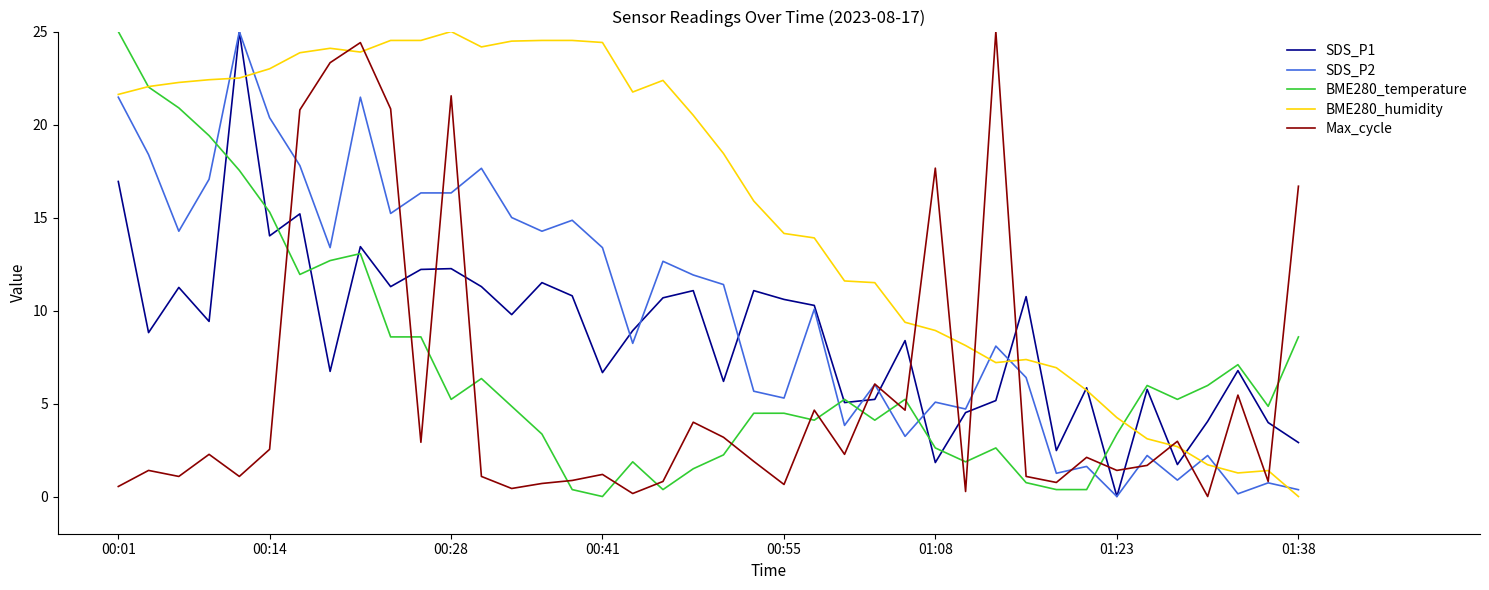

Which series has the largest total across all categories?

BME280_humidity